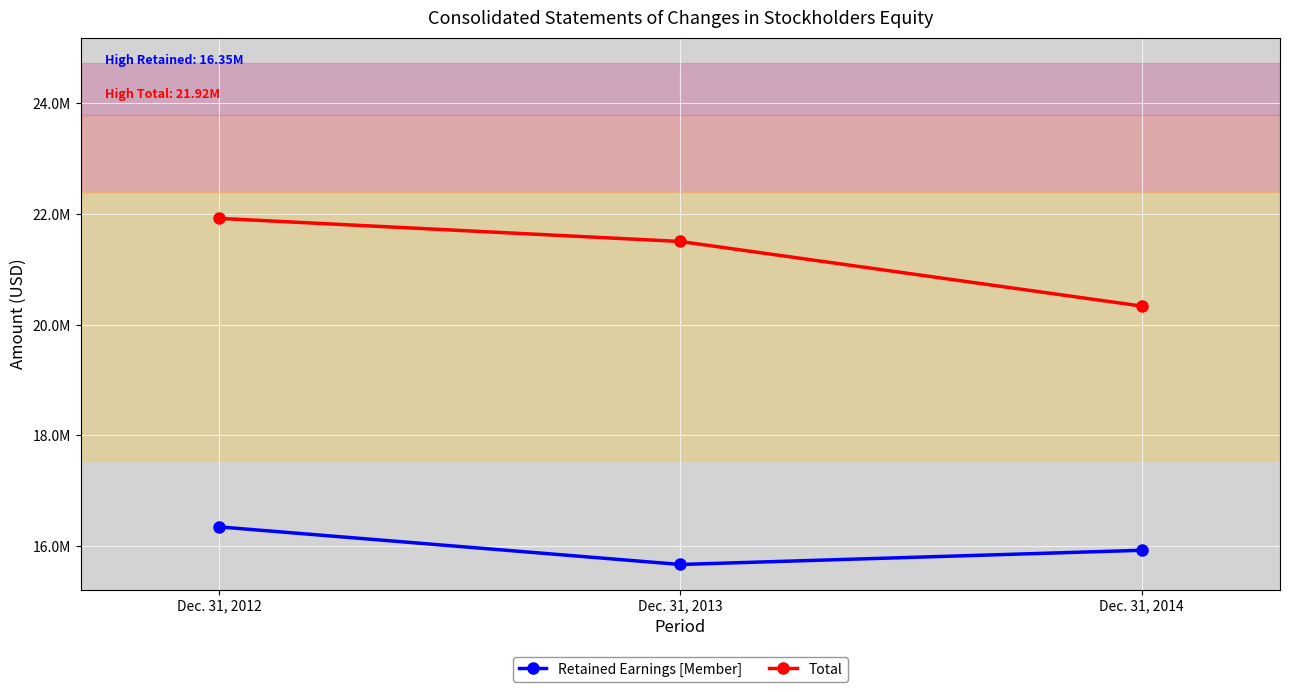

Which label corresponds to the smallest value in the chart?

Dec. 31, 2013